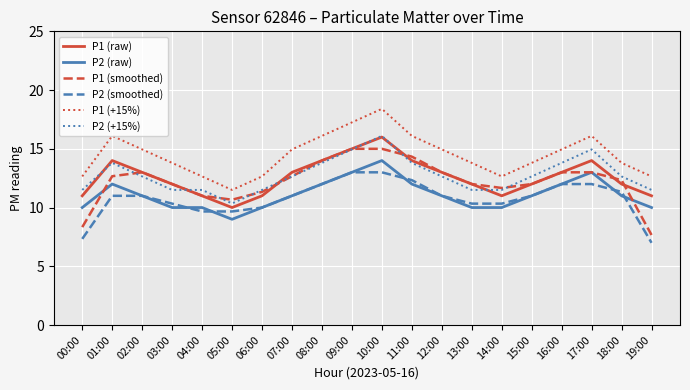

What is the minimum value for P1 (+15%)?

11.5